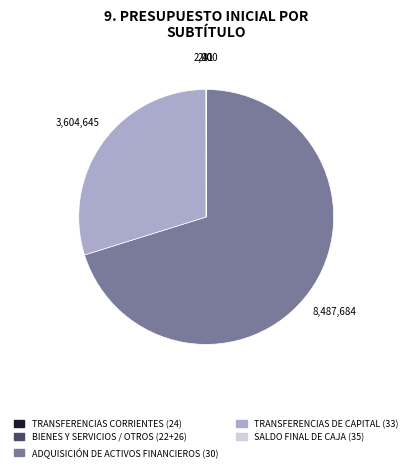

Between TRANSFERENCIAS DE CAPITAL (33) and ADQUISICIÓN DE ACTIVOS FINANCIEROS (30), which is larger?

ADQUISICIÓN DE ACTIVOS FINANCIEROS (30)